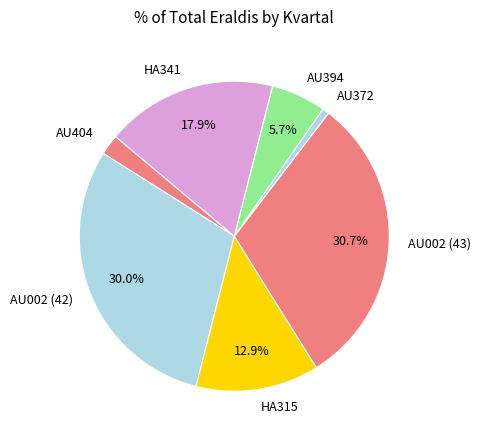

What percentage is NOT represented by AU002 (42)?

70.0%